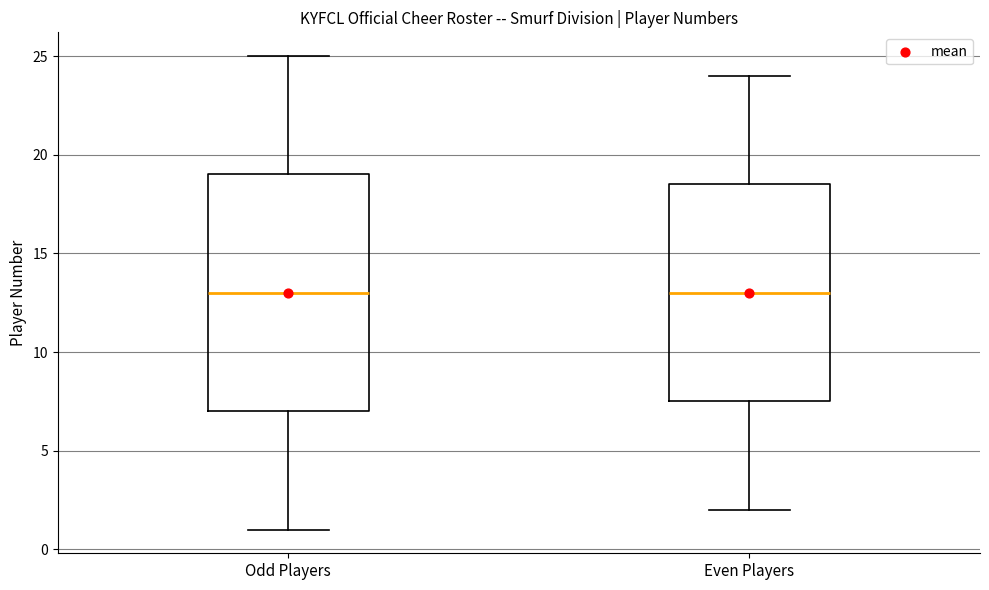

Comparing the boxes themselves (not the whiskers), which one is the tallest?

Odd Players